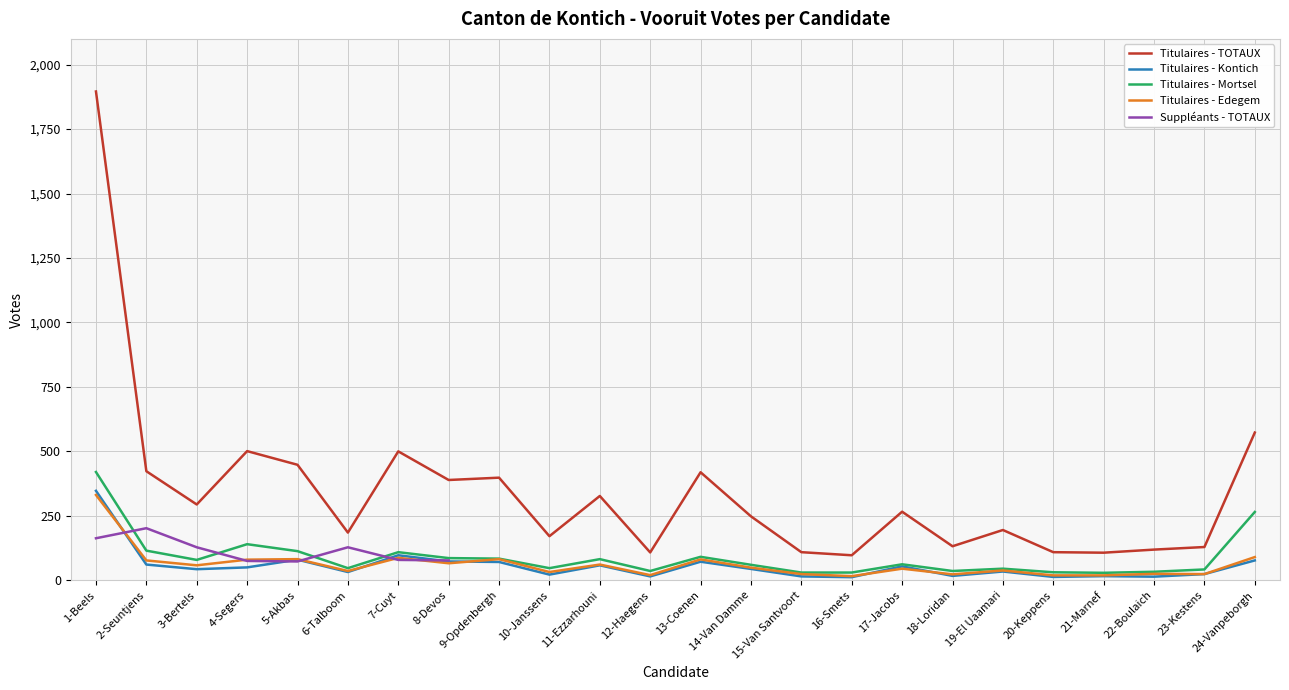

At which label does Titulaires - Kontich reach its peak?

1-Beels